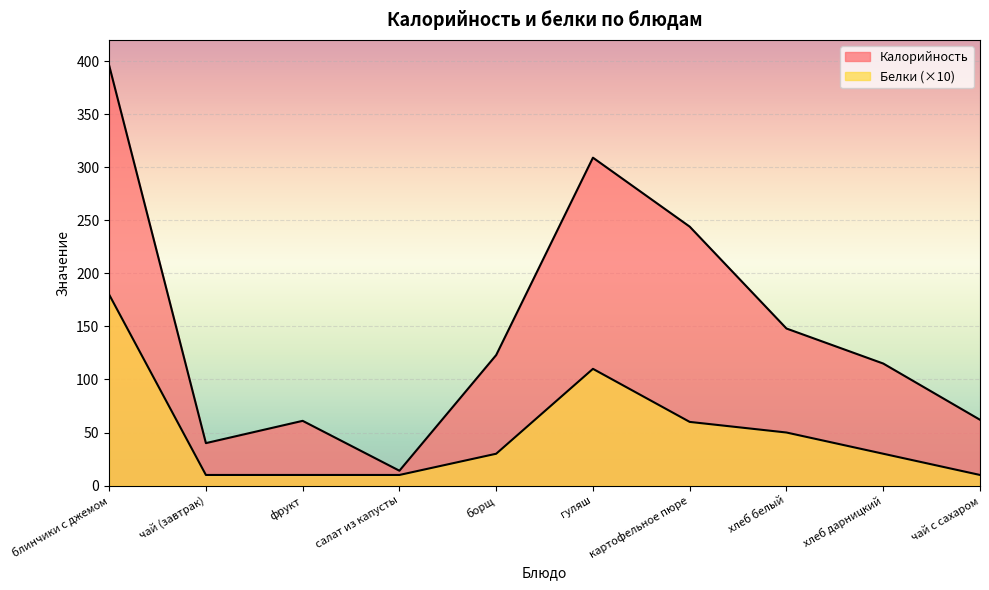

Between чай с сахаром and картофельное пюре, which is larger?

картофельное пюре